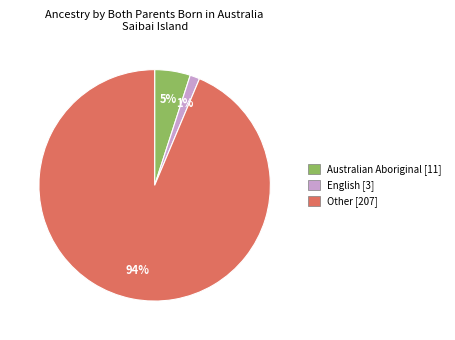

Which slice is the largest?

Other